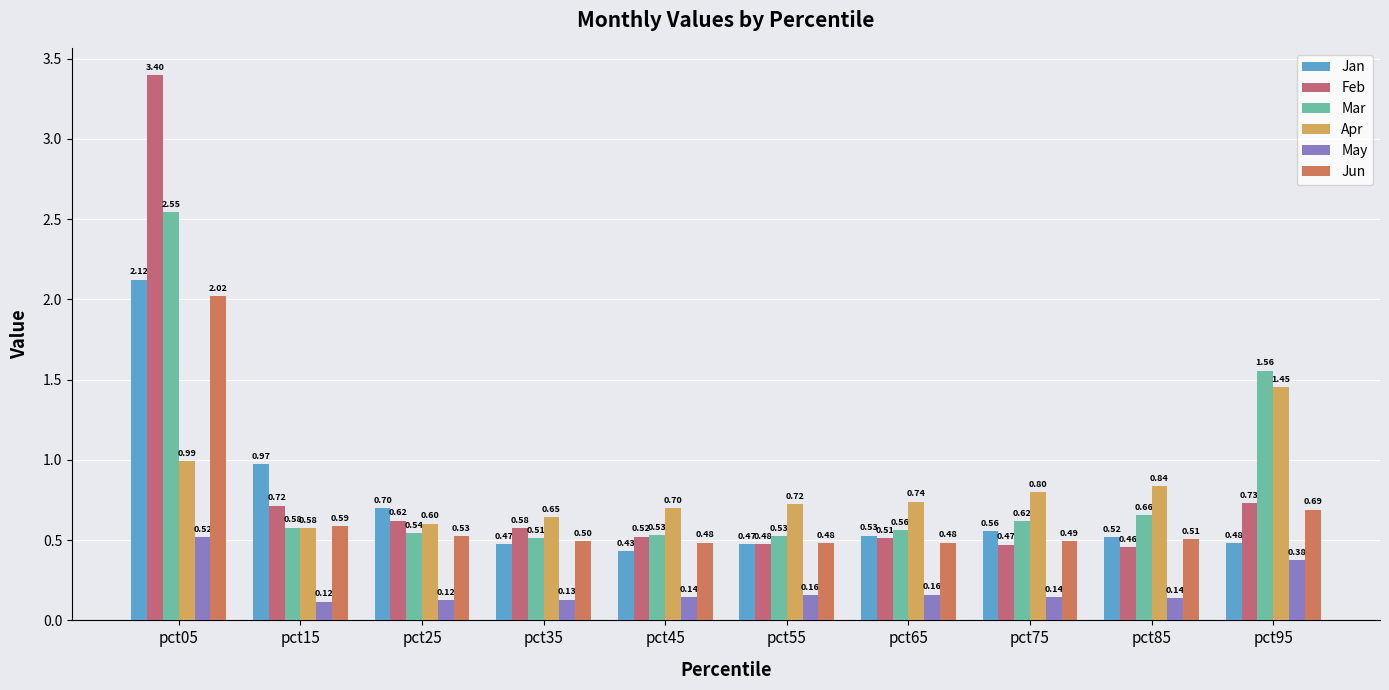

Which series changed the most between pct35 and pct75?

Apr